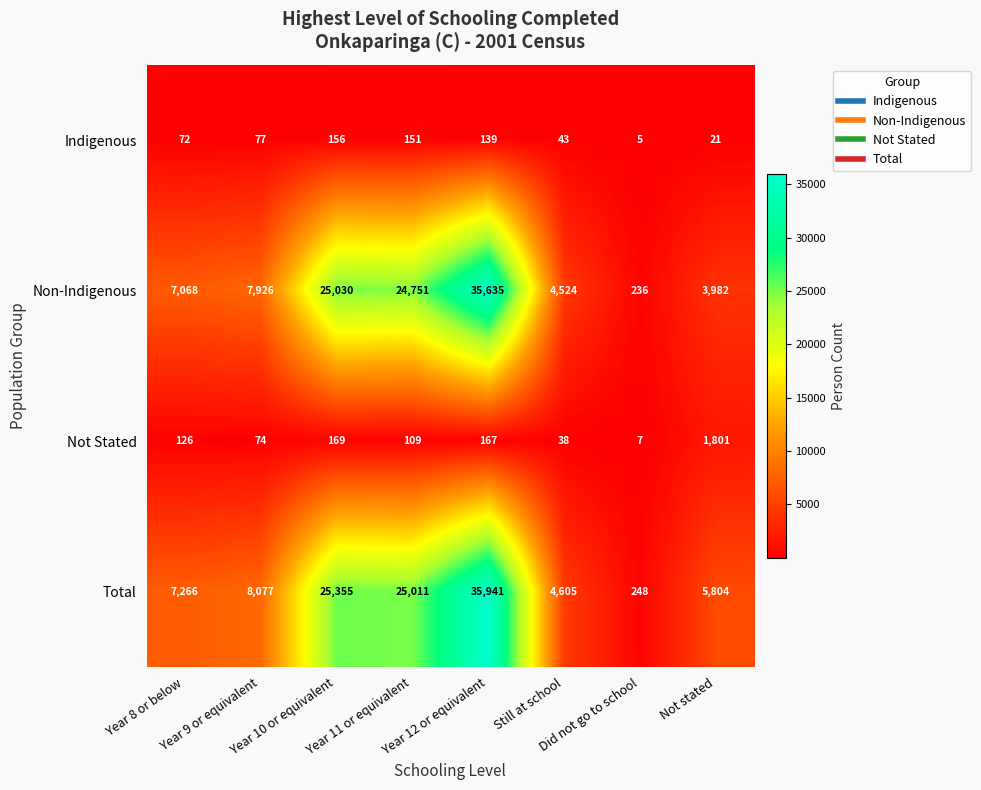

How many categories are shown in the chart?

8